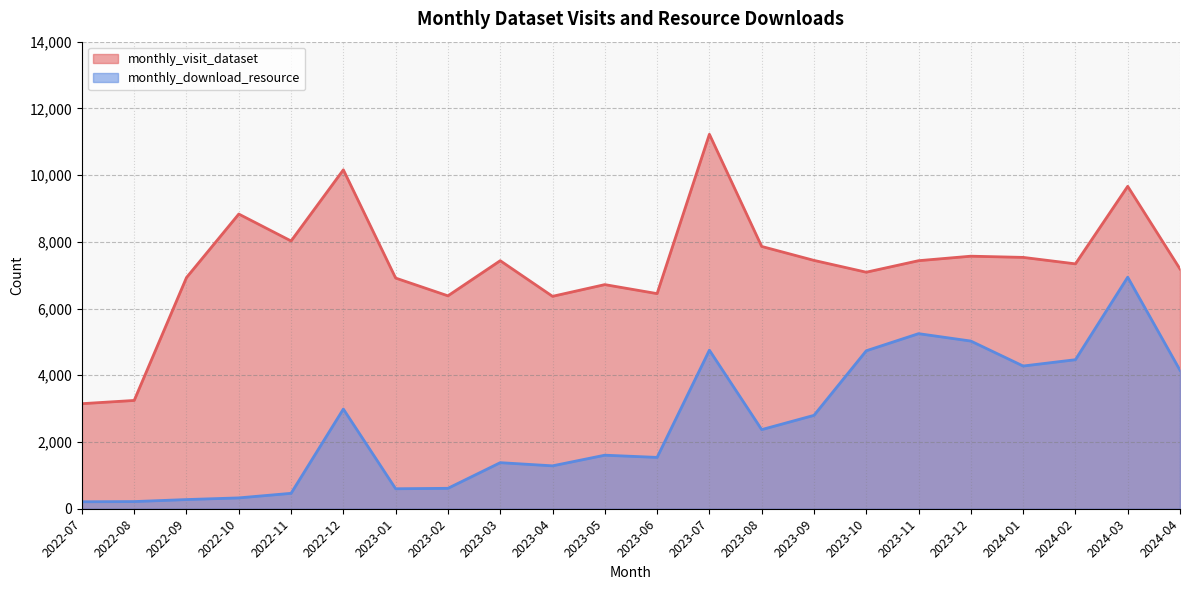

The value of monthly_download_resource at 2023-09 is 2799. True or false?

True